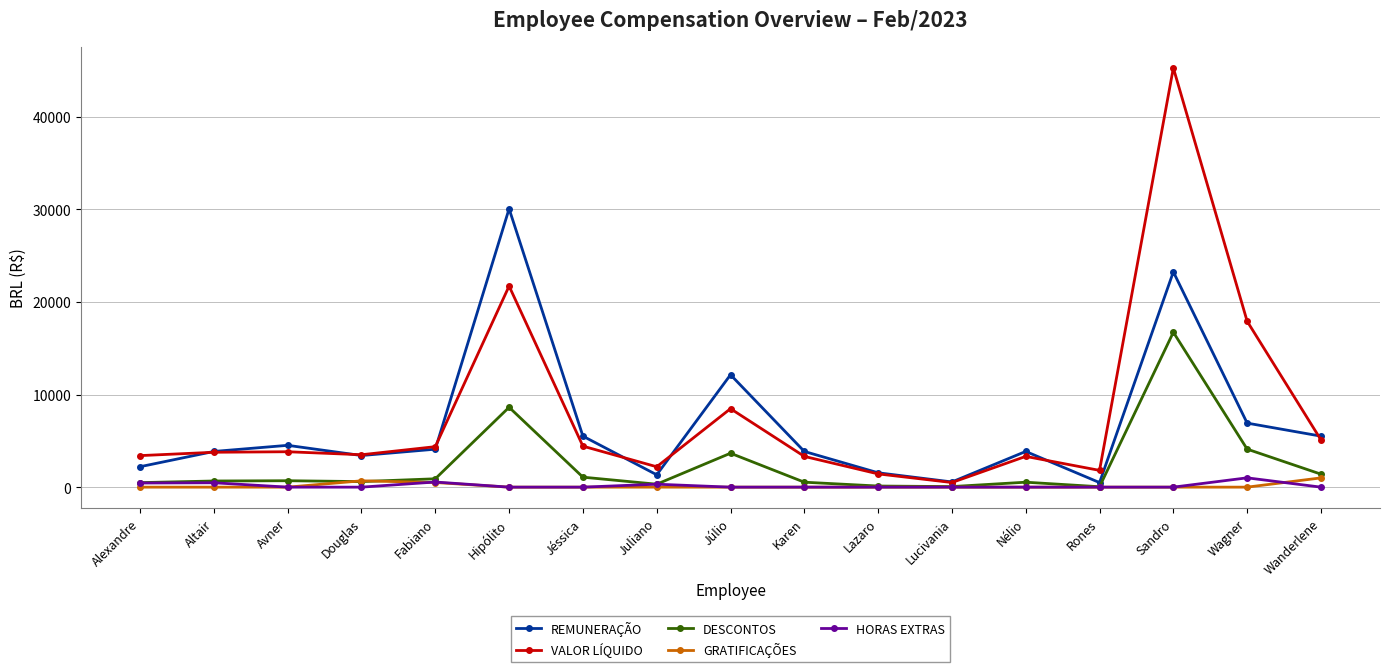

At which category is the sum across all series the highest?

Sandro